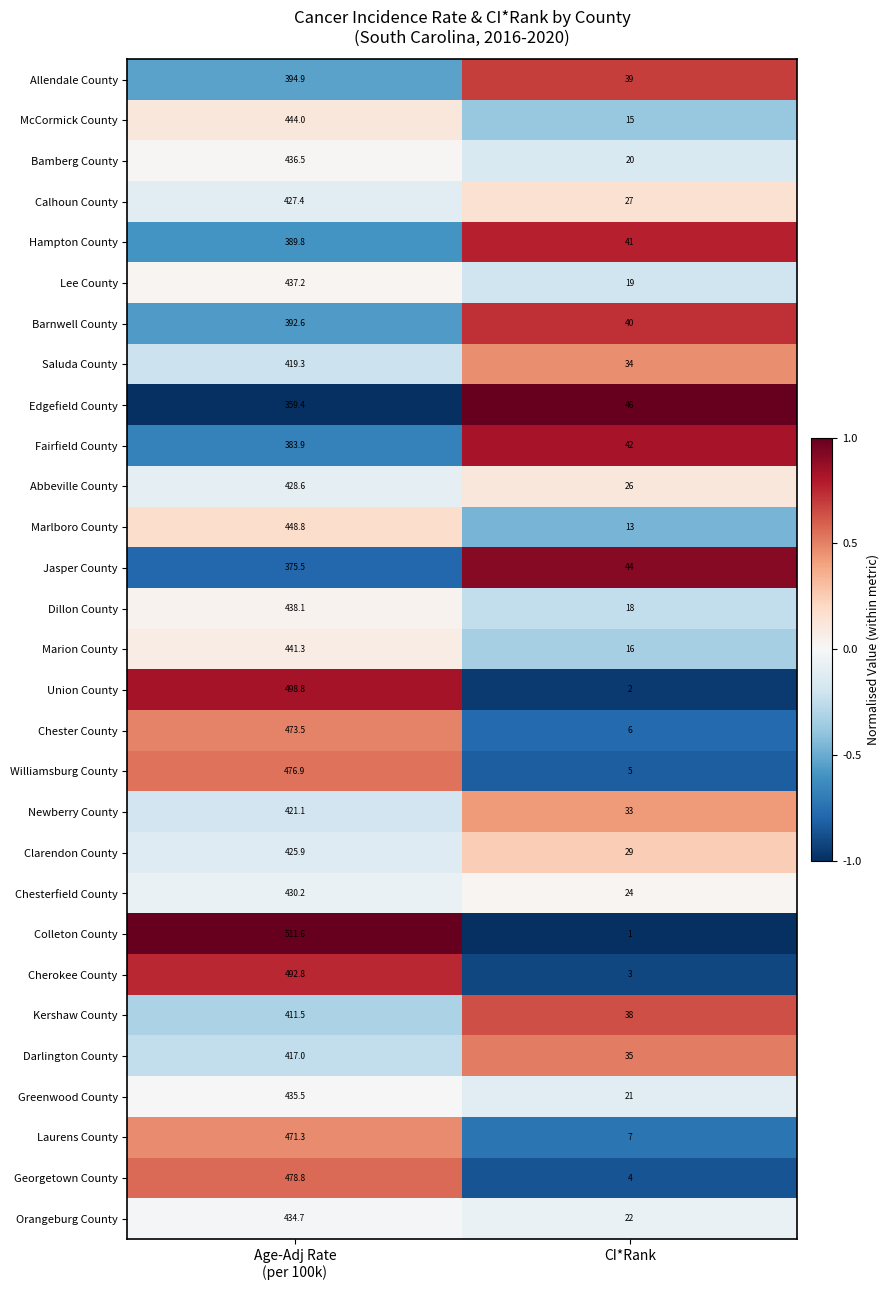

What is the difference between the maximum and minimum values in the Laurens County series?

464.3